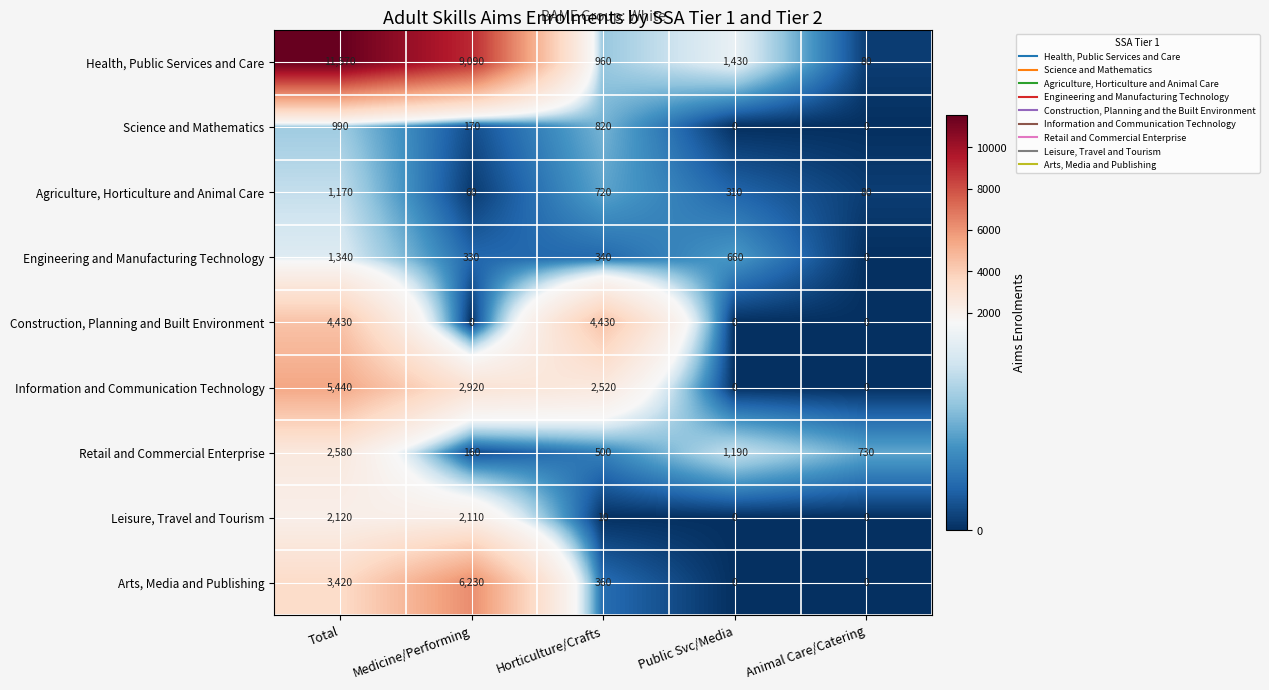

At which category is the sum across all series the highest?

Total